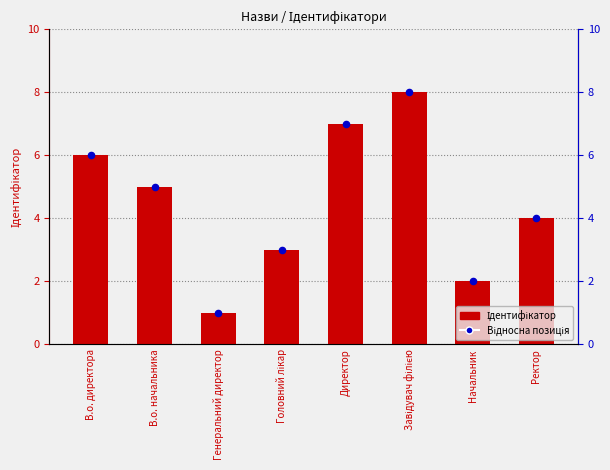

At how many categories does at least one series exceed 6?

2